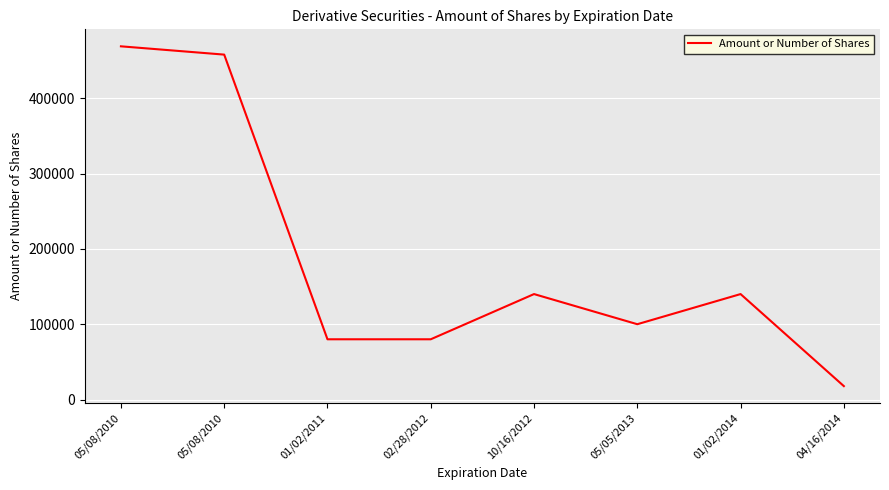

How many lines are shown in the chart?

1